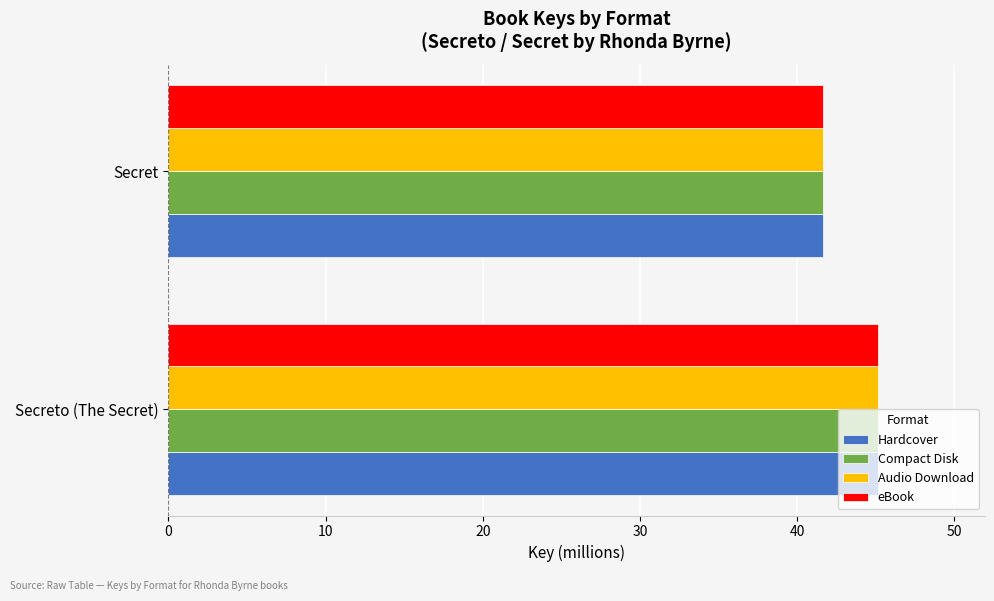

Where is Hardcover nearest to the value 43?

Secret